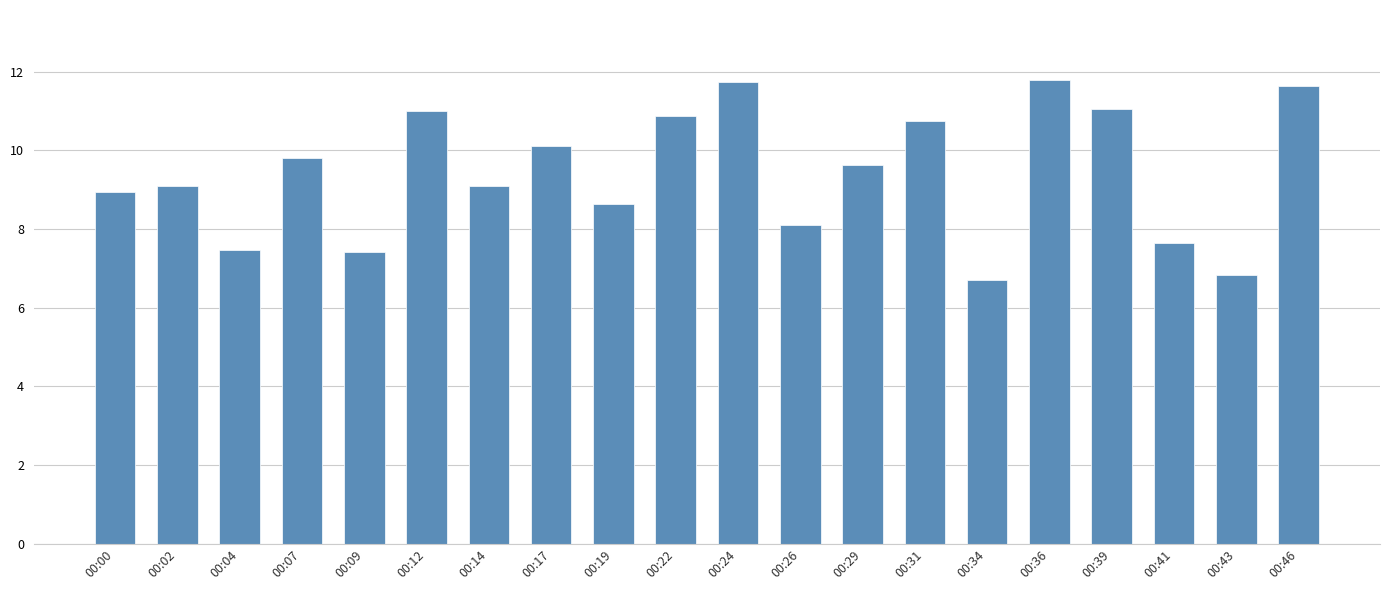

What is the ratio of the value at 00:24 to the value at 00:17?

1.2